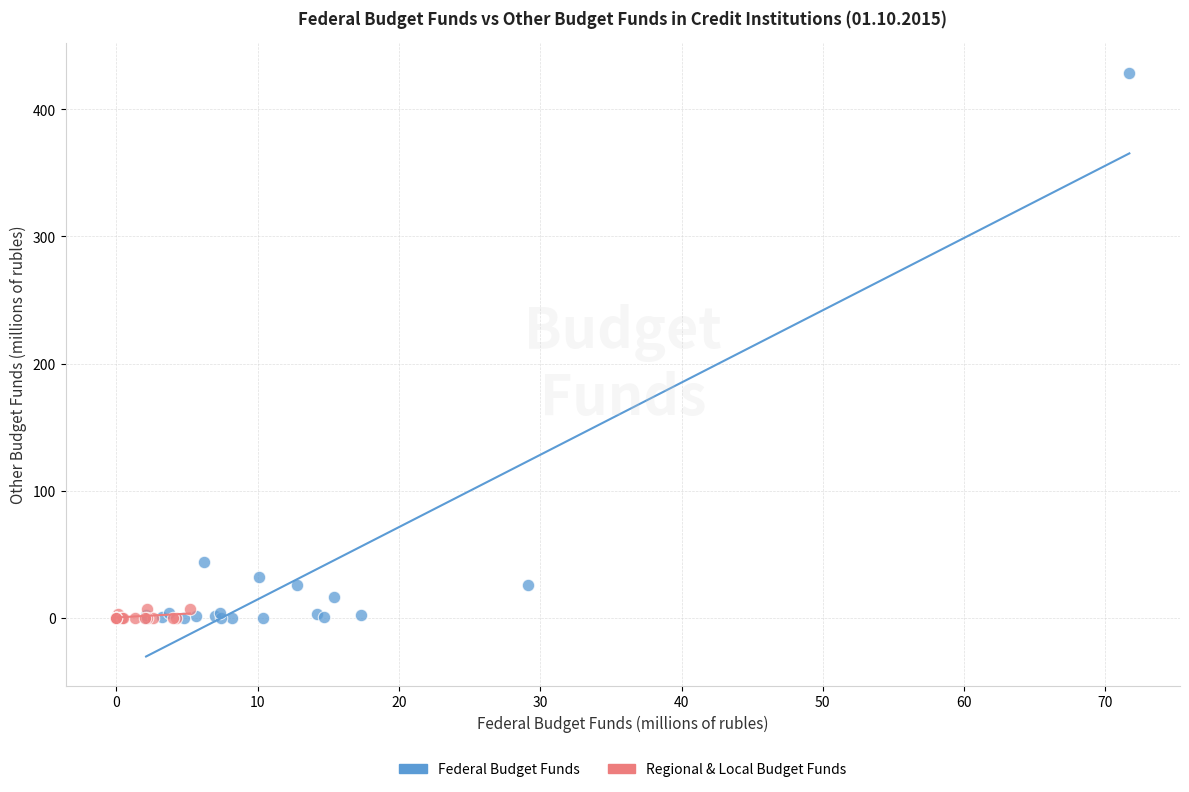

Which series reaches the maximum Y coordinate?

Federal Budget Funds